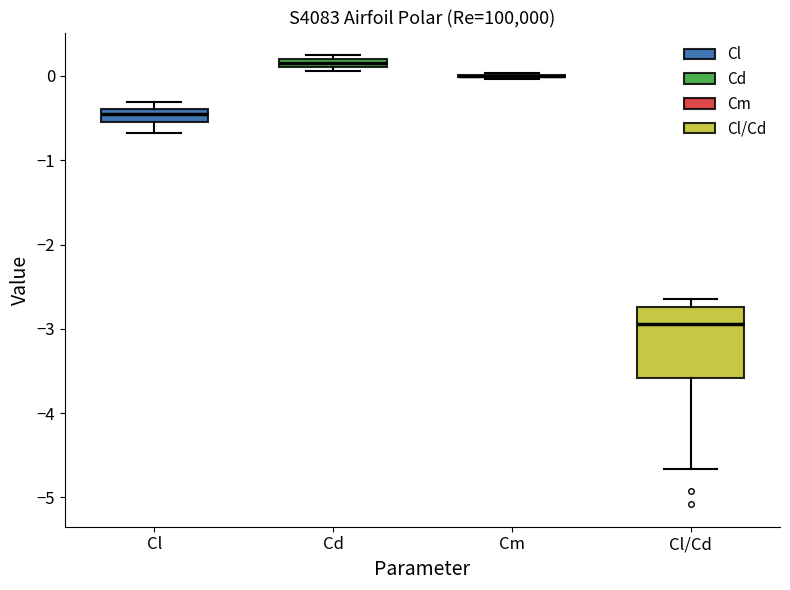

Comparing the boxes themselves (not the whiskers), which one is the tallest?

Cl/Cd